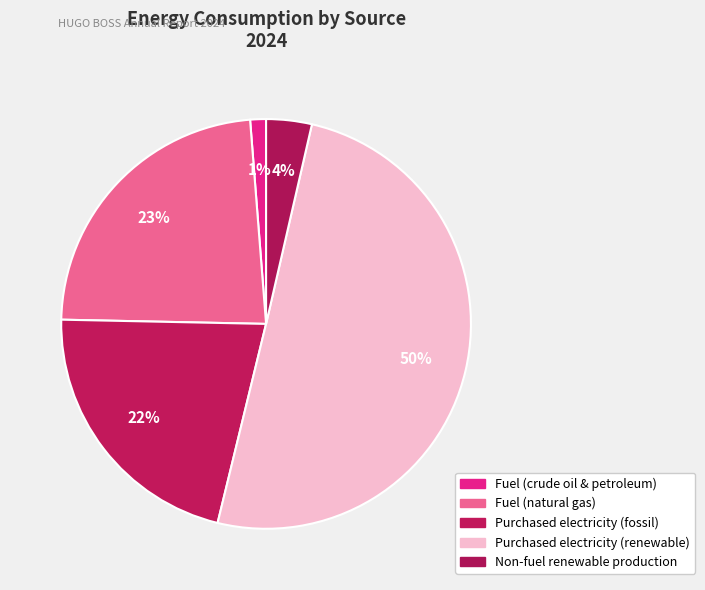

Rank the categories by value from highest to lowest.

Purchased electricity (renewable), Fuel (natural gas), Purchased electricity (fossil), Non-fuel renewable production, Fuel (crude oil & petroleum)